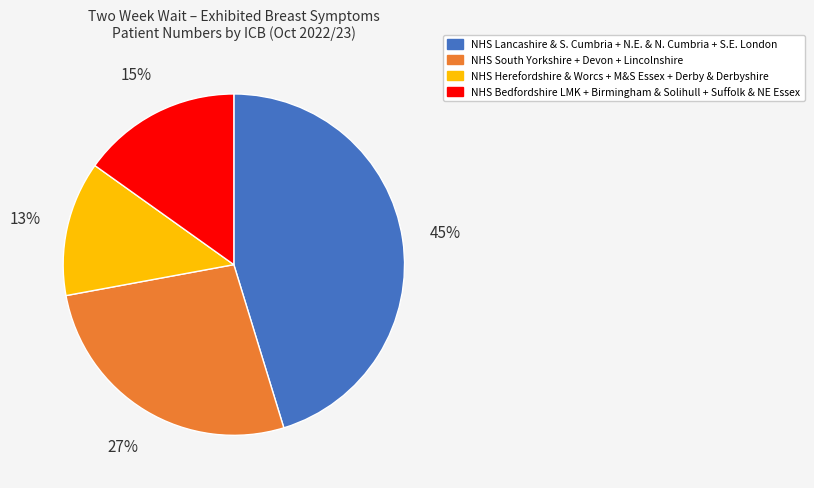

How many segments does this pie chart have?

4